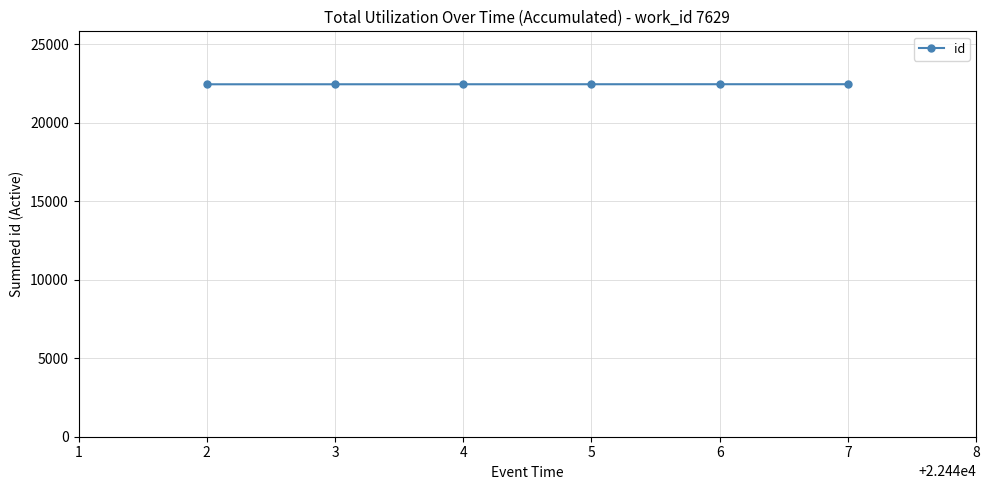

Is it true that the value at 3 is 37396?

False